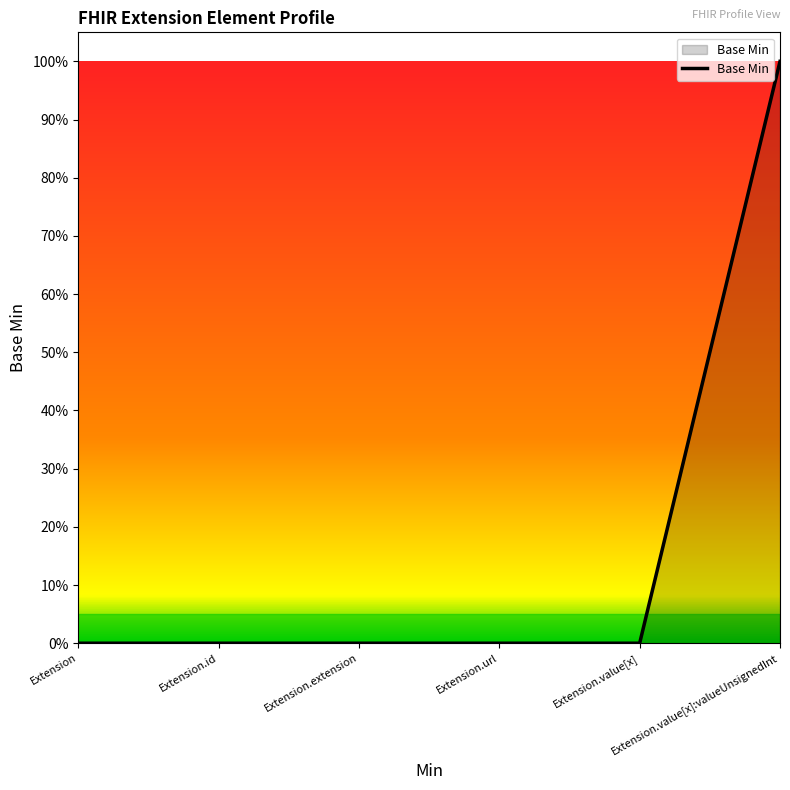

What is the sum of all values?

1